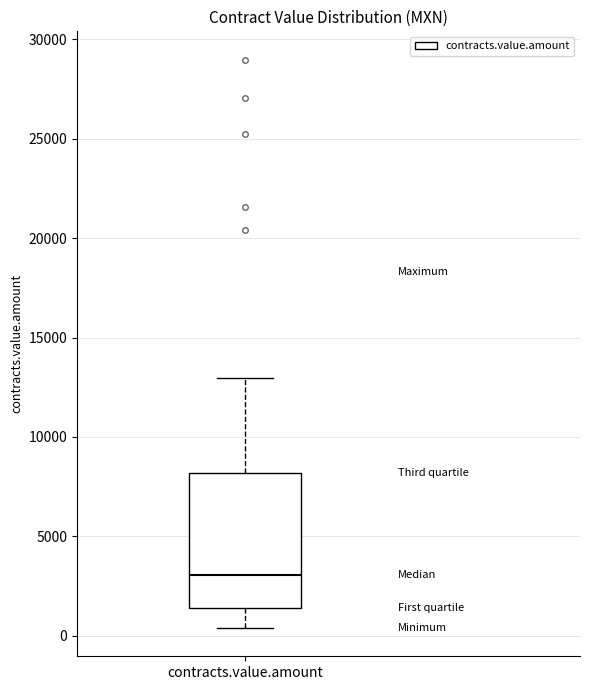

Where does the upper whisker of the box for contracts.value.amount end on the y-axis? The values are not printed on the chart, so give them approximately, as read against the axis.

13000